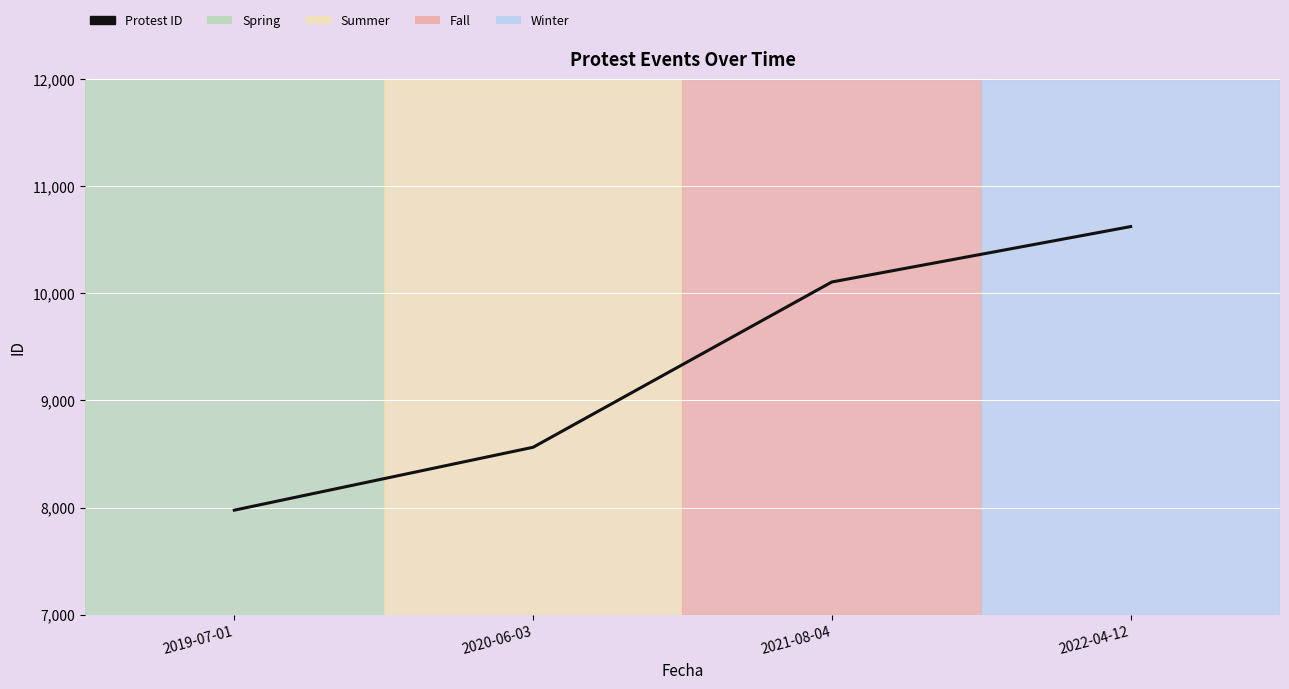

What is the sum of all values?

37268